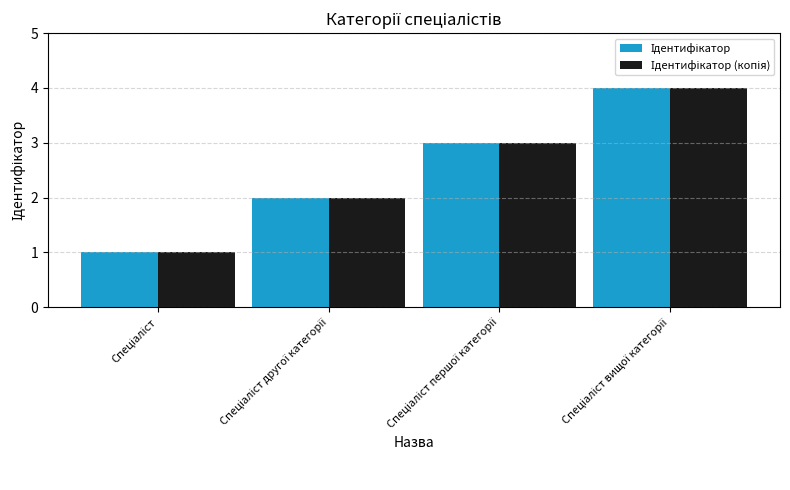

What is the maximum value shown in the chart?

4